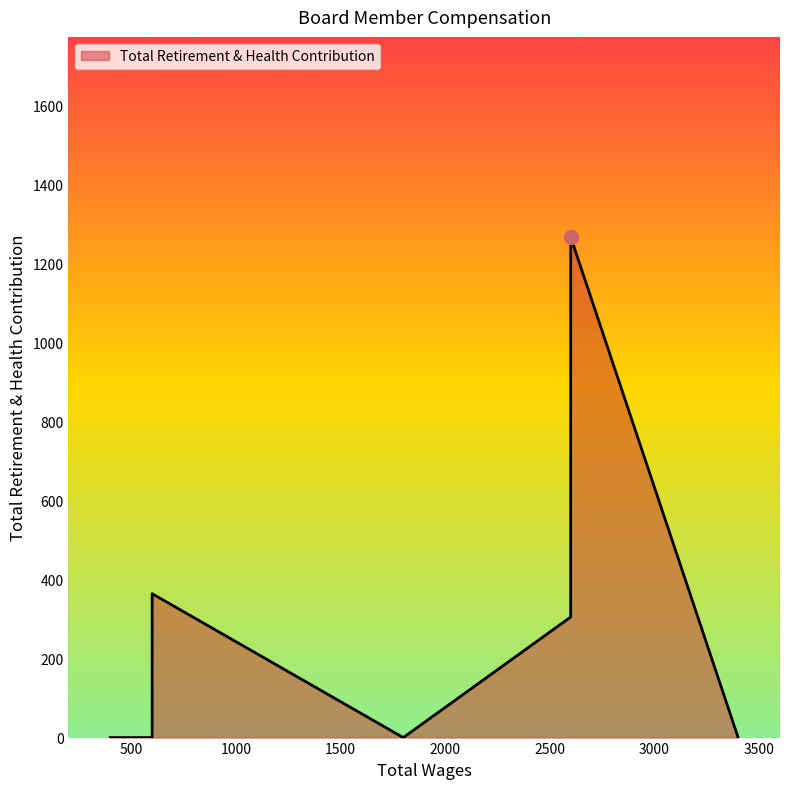

True or false: there are more than 2 points higher than both neighbors.

False